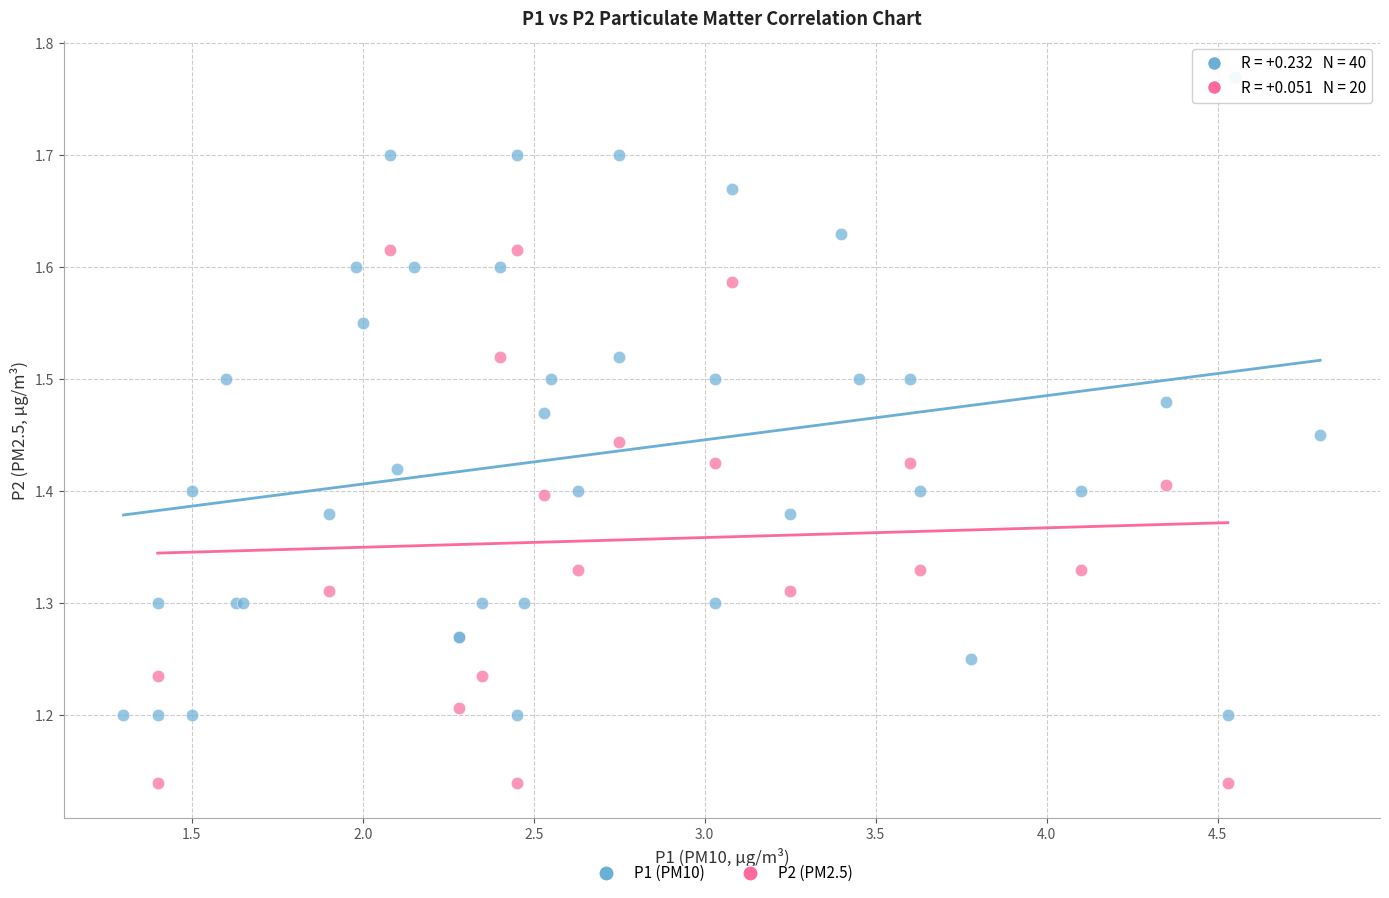

Which series has the largest Y range (max minus min)?

P1 (PM10)